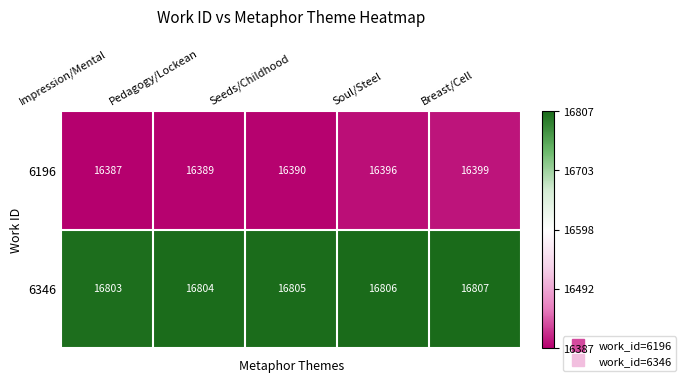

List the series in order of their peak value, highest first.

6346, 6196